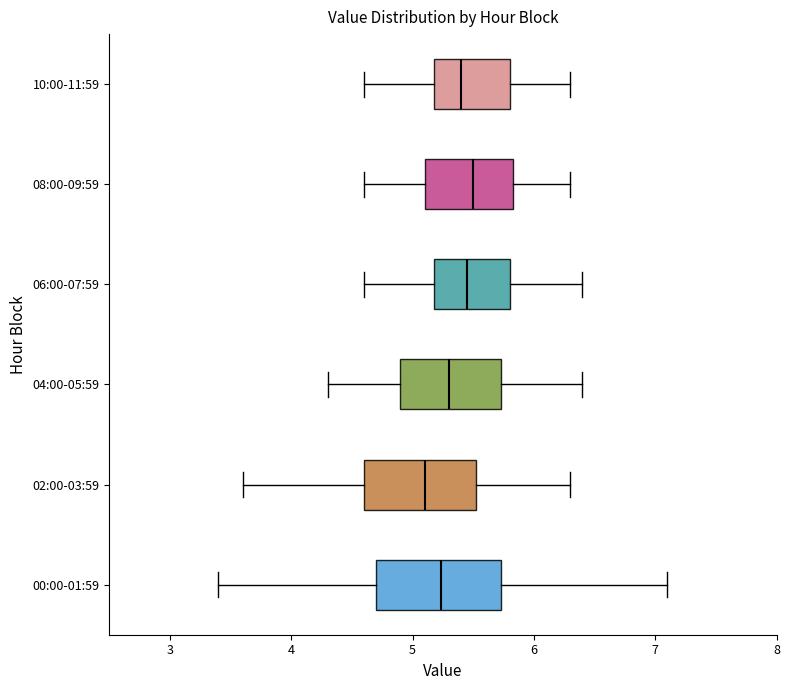

Reading bottom to top, read every box against the x-axis: the position of its median line, the range the box covers, and the ends of its whiskers. The values are not printed on the chart, so give them approximately, as read against the axis.

00:00-01:59: median 5.2, box 4.7 to 5.7, whiskers 3.4 to 7.1
02:00-03:59: median 5.1, box 4.6 to 5.5, whiskers 3.6 to 6.3
04:00-05:59: median 5.3, box 4.9 to 5.7, whiskers 4.3 to 6.4
06:00-07:59: median 5.5, box 5.2 to 5.8, whiskers 4.6 to 6.4
08:00-09:59: median 5.5, box 5.1 to 5.8, whiskers 4.6 to 6.3
10:00-11:59: median 5.4, box 5.2 to 5.8, whiskers 4.6 to 6.3